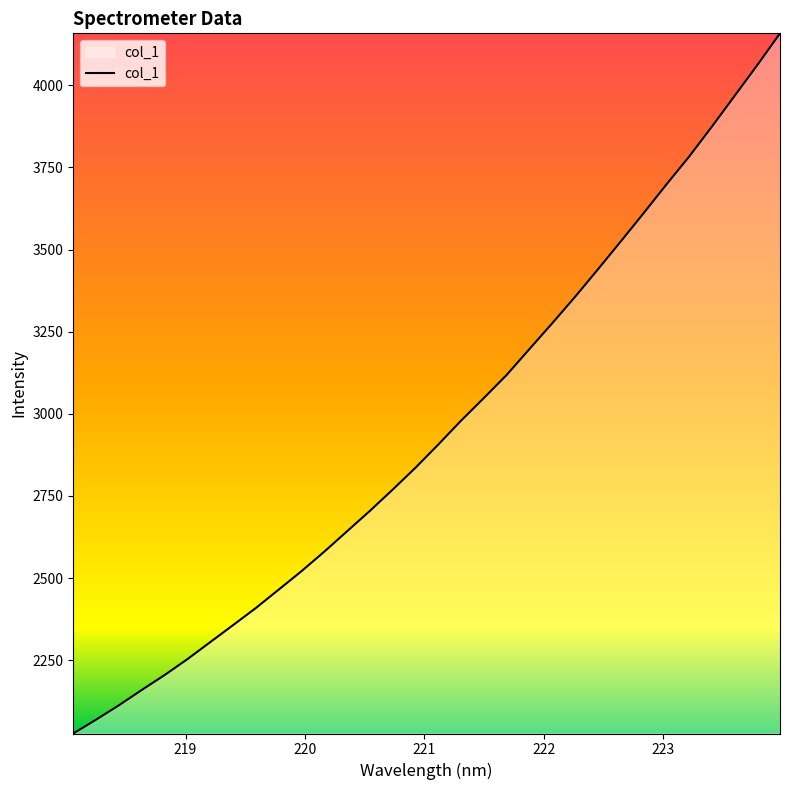

What is the difference between the maximum and minimum values?

2131.3